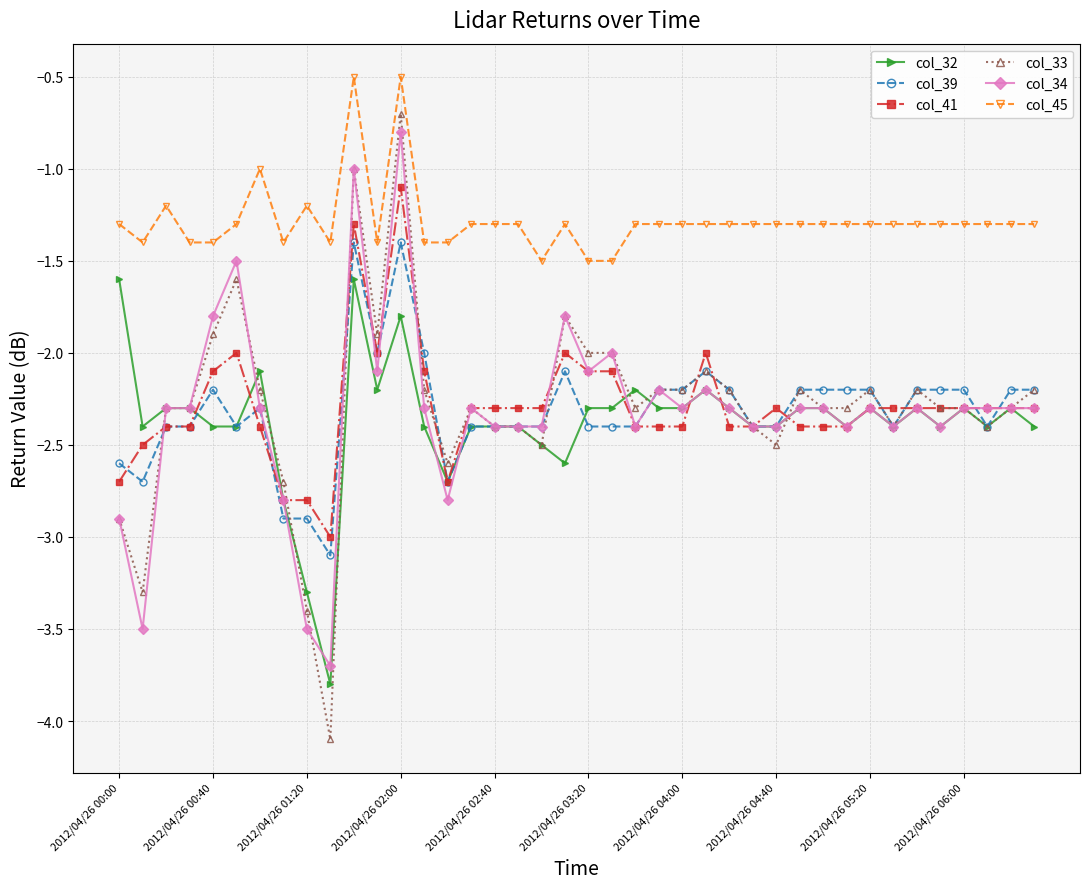

What is the sum of all col_33 values?

-91.5